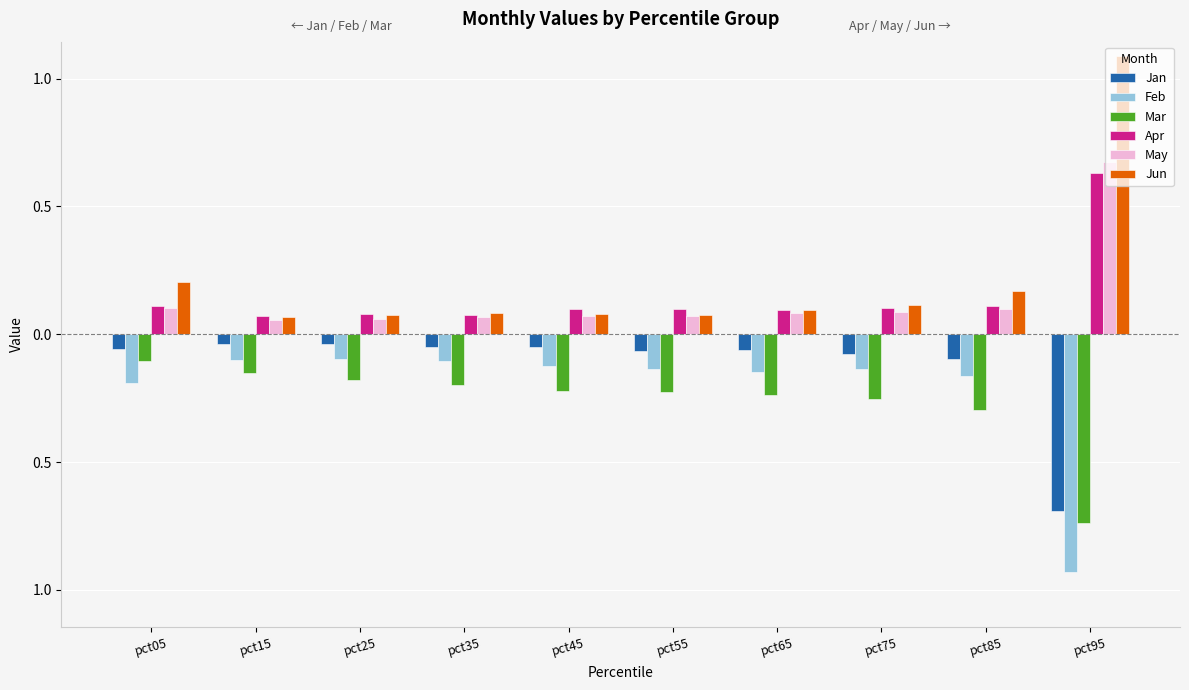

What are all the series names shown in the legend?

Jan, Feb, Mar, Apr, May, Jun